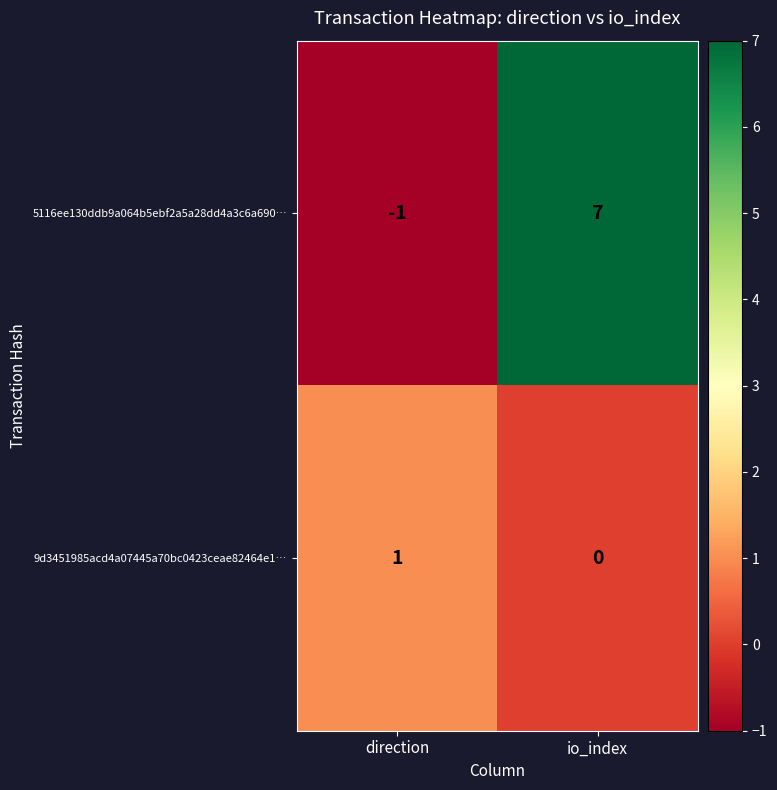

At which category is the sum across all series the highest?

io_index